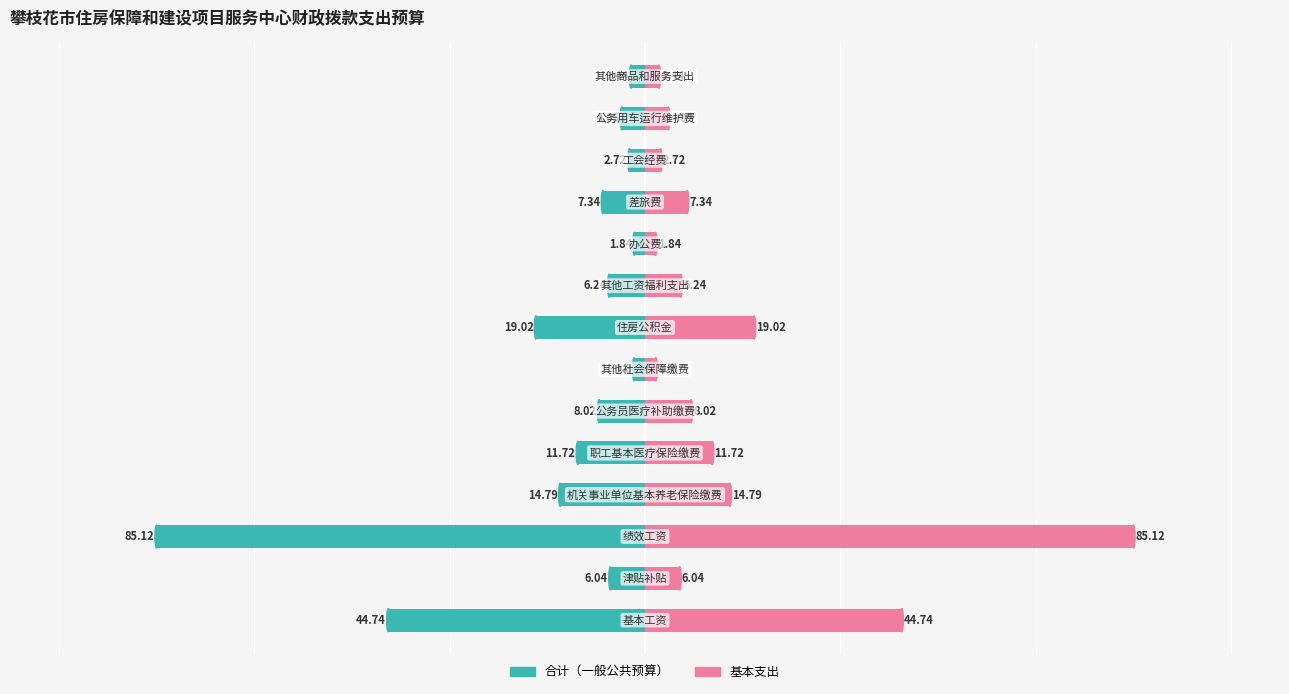

Is the value of 基本支出 at 11 greater than the value of 合计（一般公共预算） at 8?

Yes